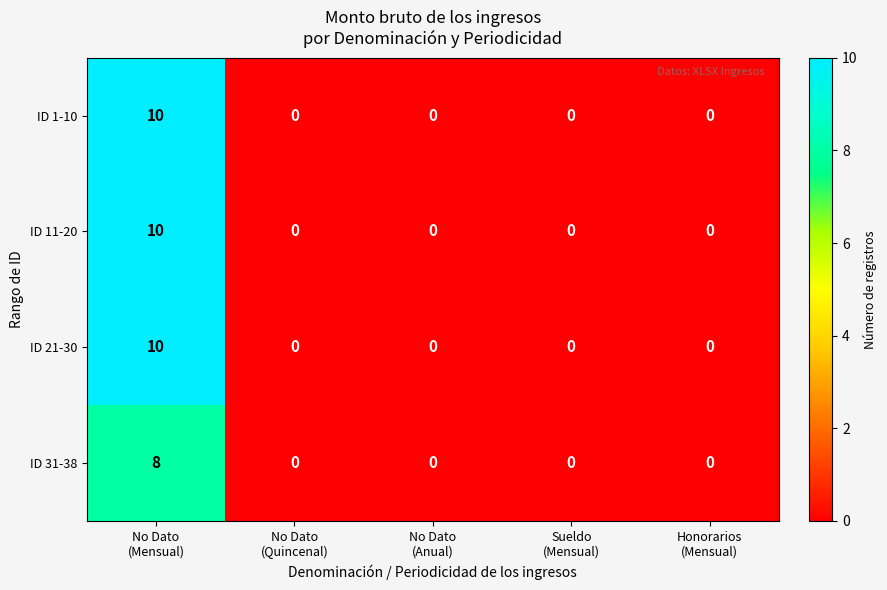

What is the sum of all ID 21-30 values?

10